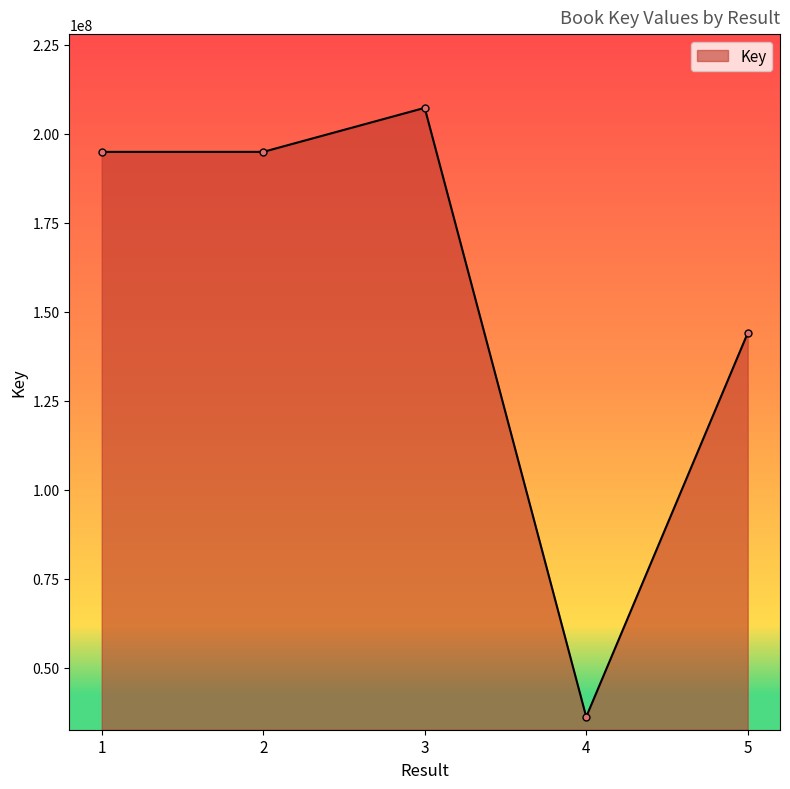

How many points are higher than both their immediate neighbors (excluding endpoints)?

1